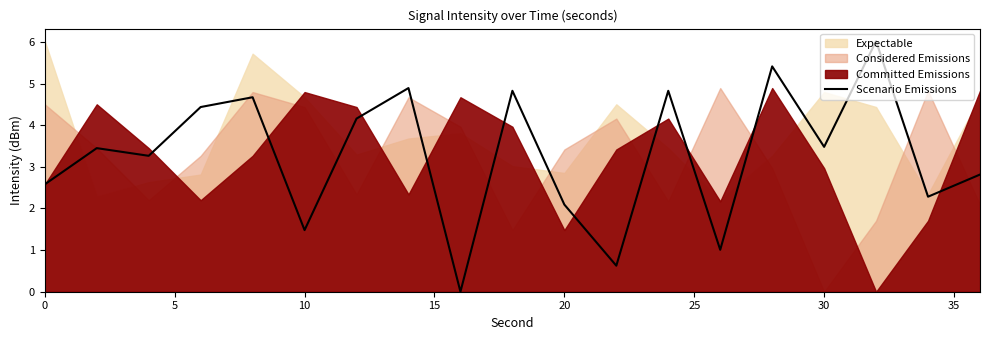

Reading left to right, list all the values displayed in this chart.

2.6	3.5	3.3	4.4	4.7	1.5	4.2	4.9	0.0	4.8	2.1	0.6	4.8	1.0	5.4	3.5	6.0	2.3	2.8